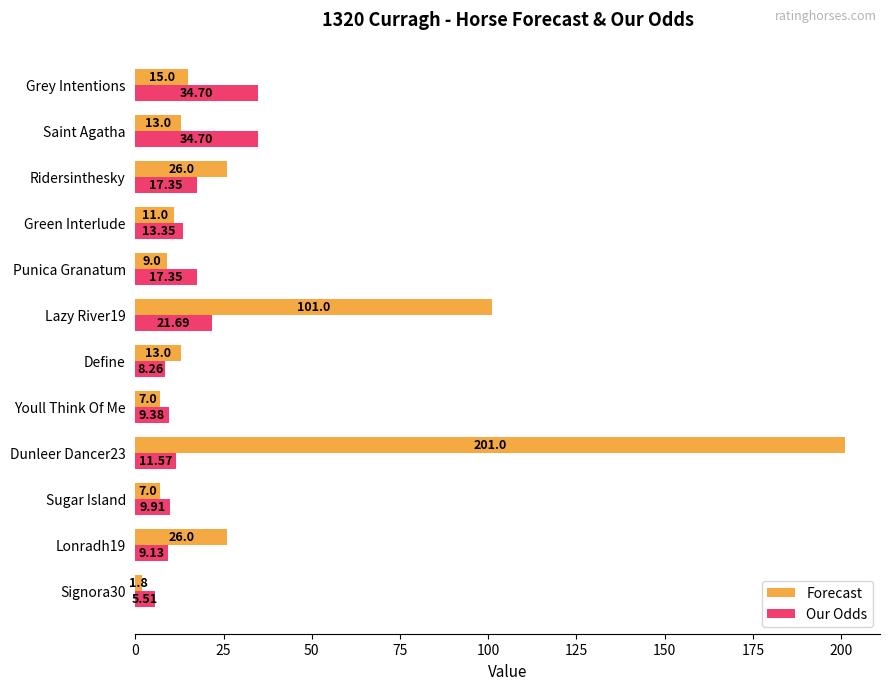

At which category does the chart reach its peak across all series?

Dunleer Dancer23